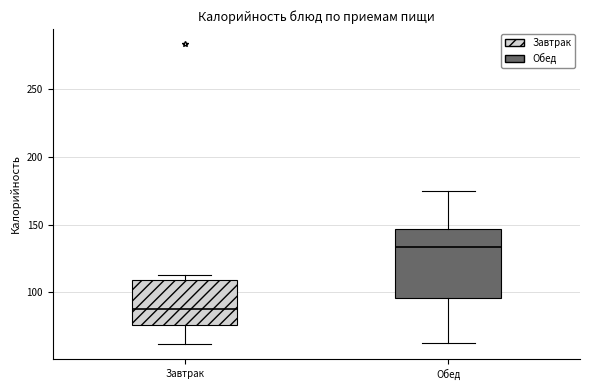

Which box's median line is the lowest?

Завтрак